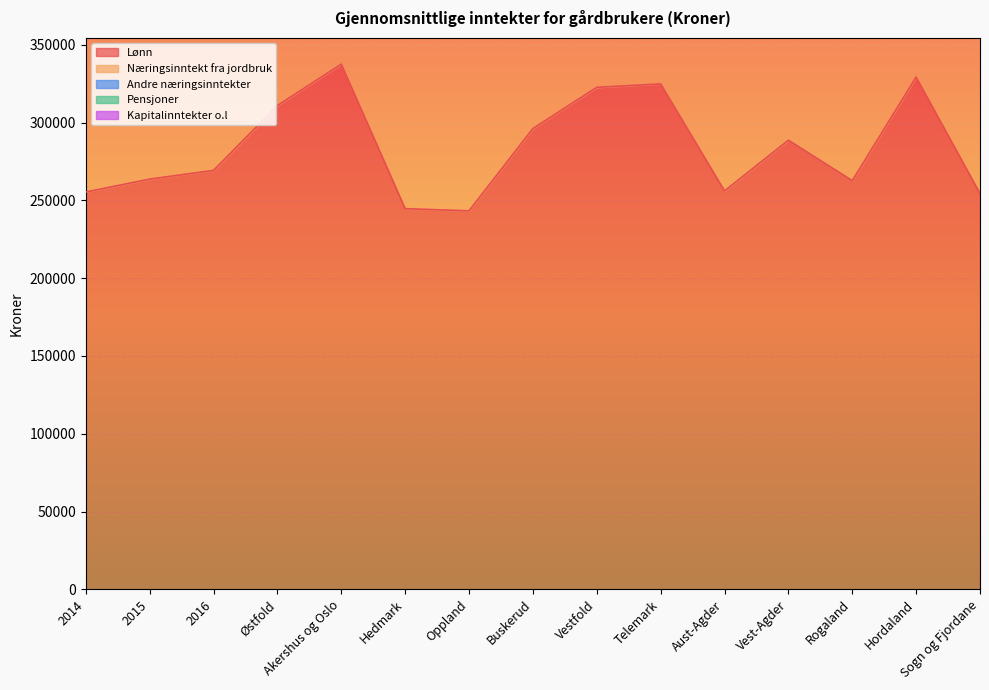

How many values in the Kapitalinntekter o.l series are below 53600?

7